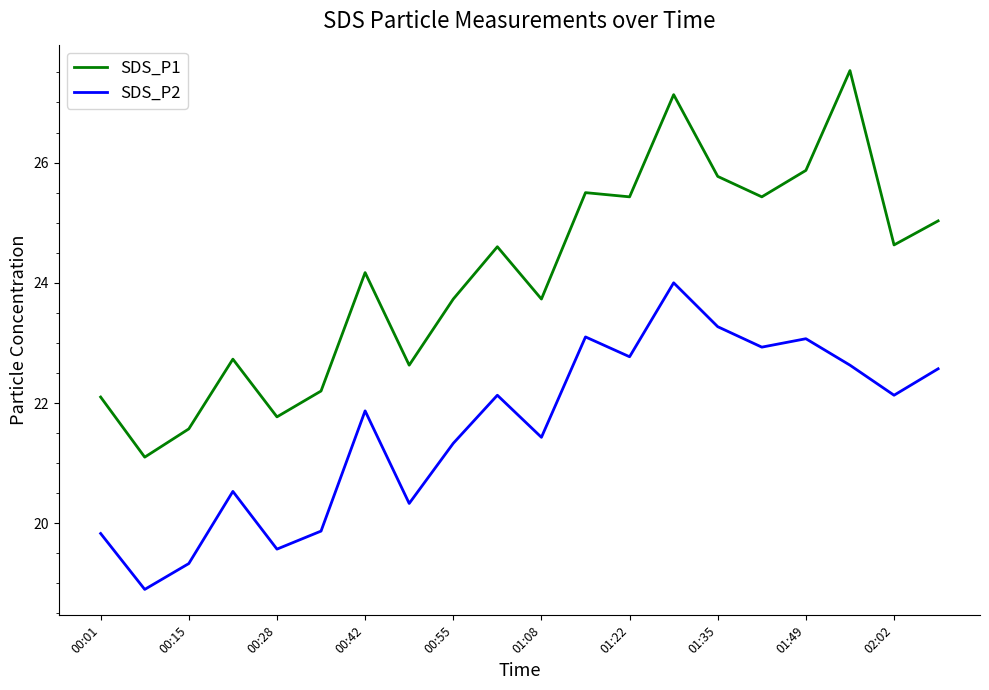

What is the average value of the SDS_P1 series?

24.1